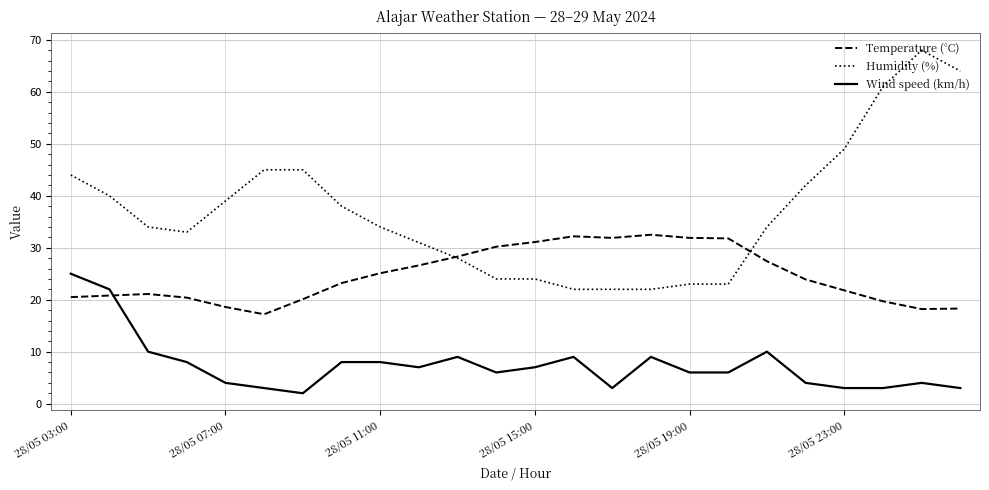

True or false: Humidity (%) and Wind speed (km/h) intersect in this chart.

False